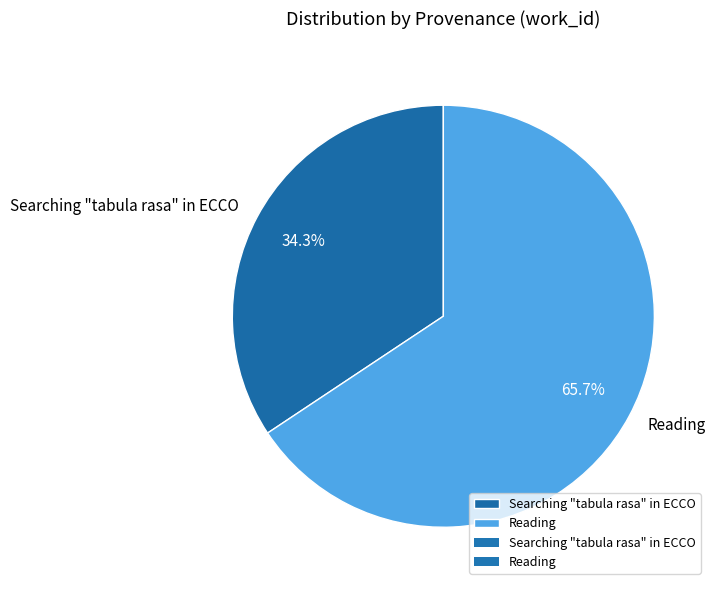

What is the majority slice?

Reading